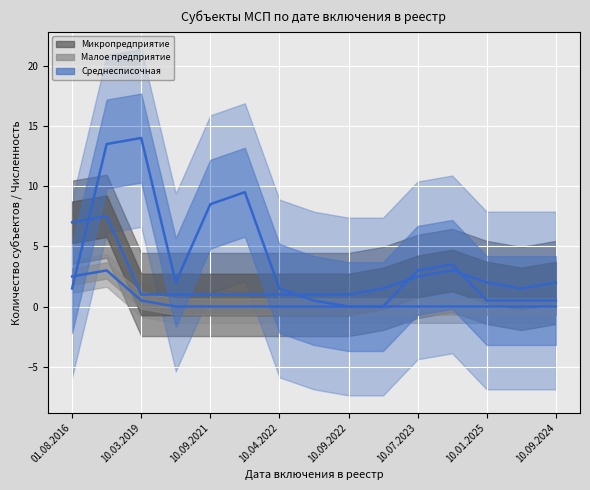

How many interior local peaks does the Малое предприятие series have?

1